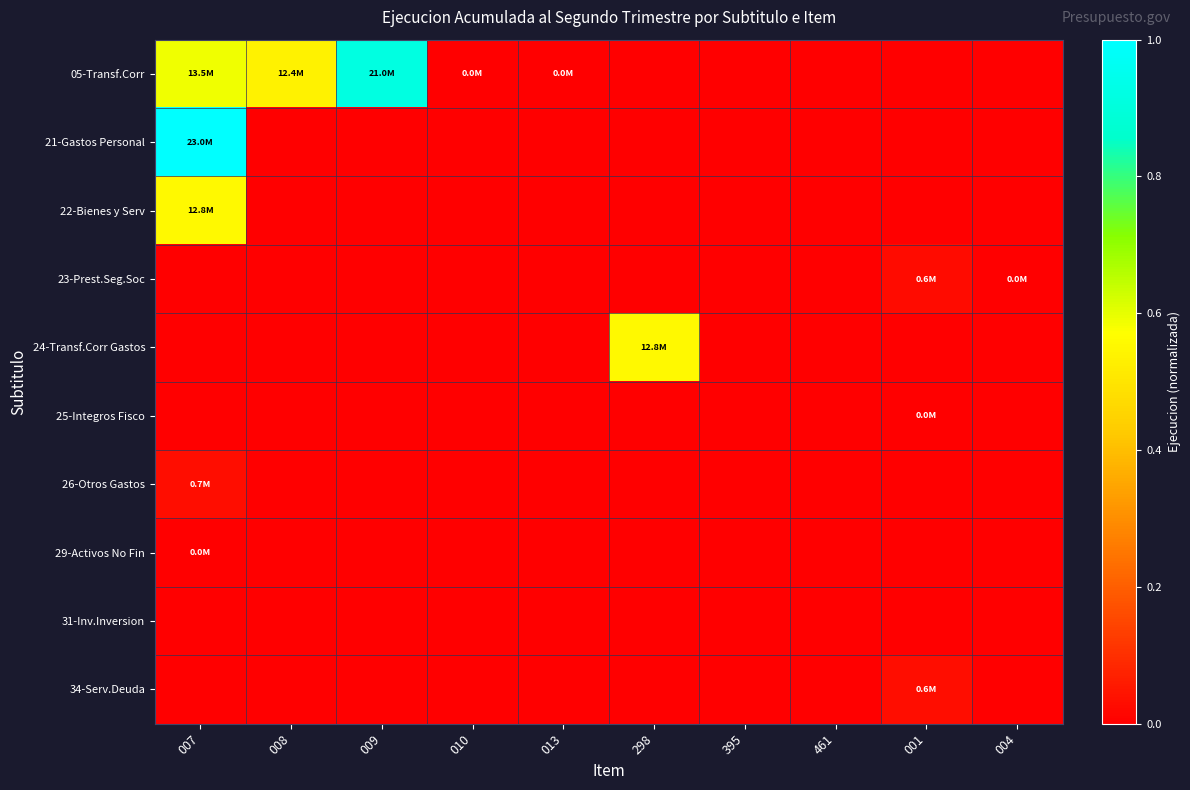

Which label corresponds to the smallest value in the chart?

298